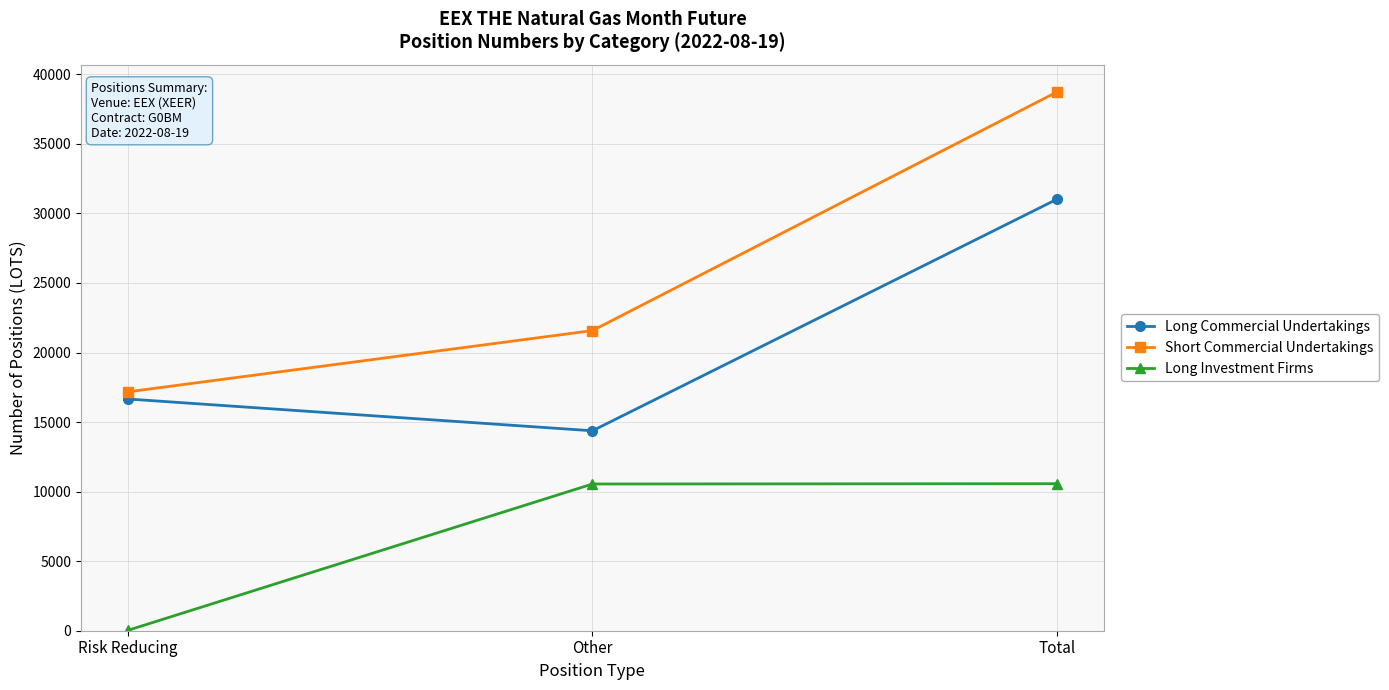

What is the difference between the maximum and minimum values in the Long Commercial Undertakings series?

16661